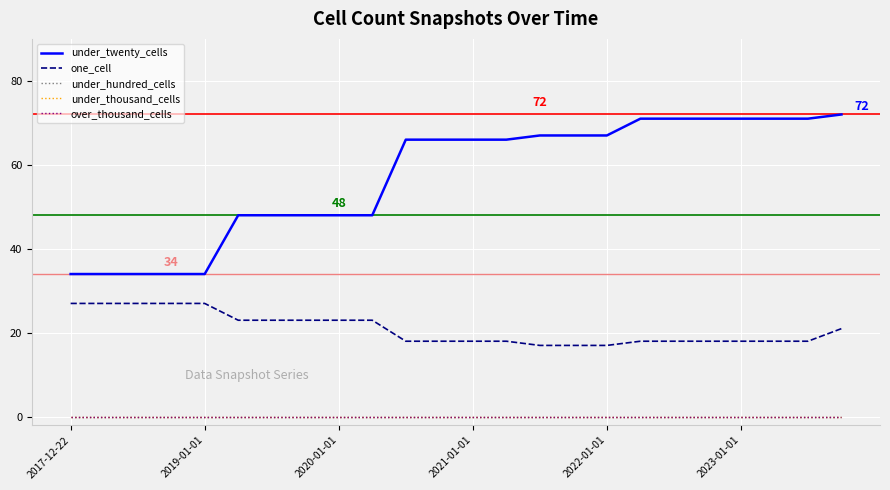

Does the chart display data point markers on the line(s)?

No